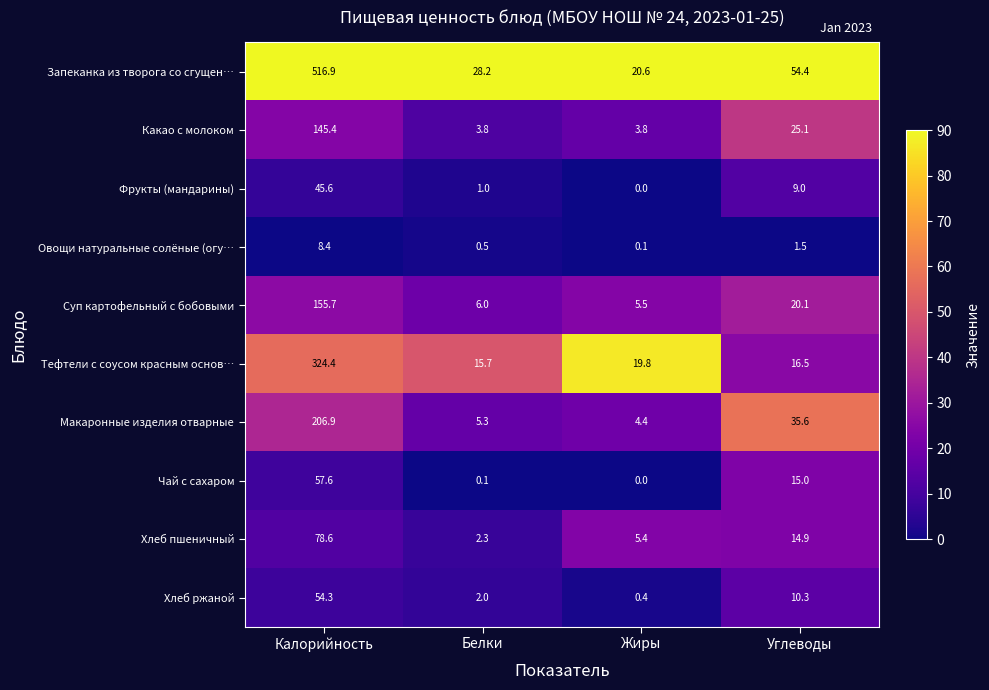

What is the difference between the highest and lowest values at Углеводы?

52.9